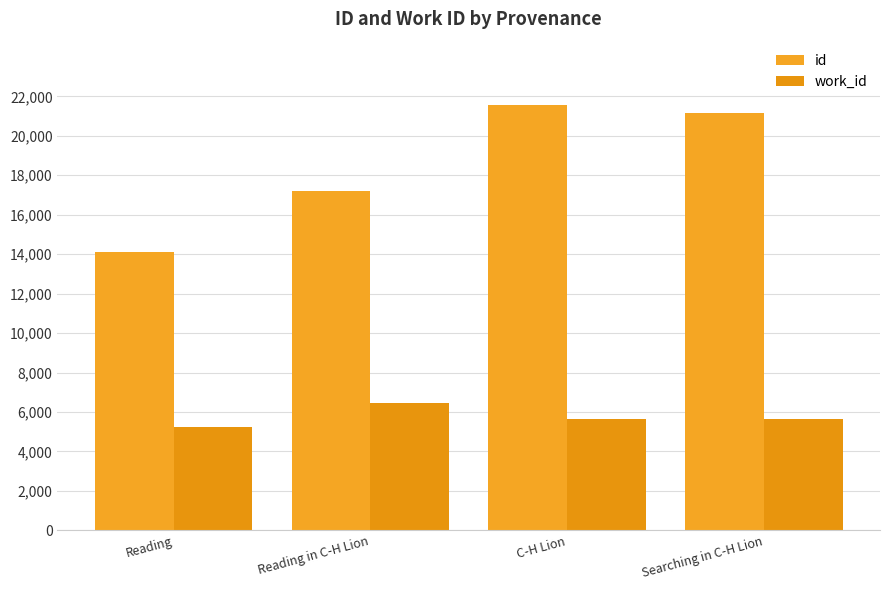

Where is id nearest to the value 17826?

Reading in C-H Lion